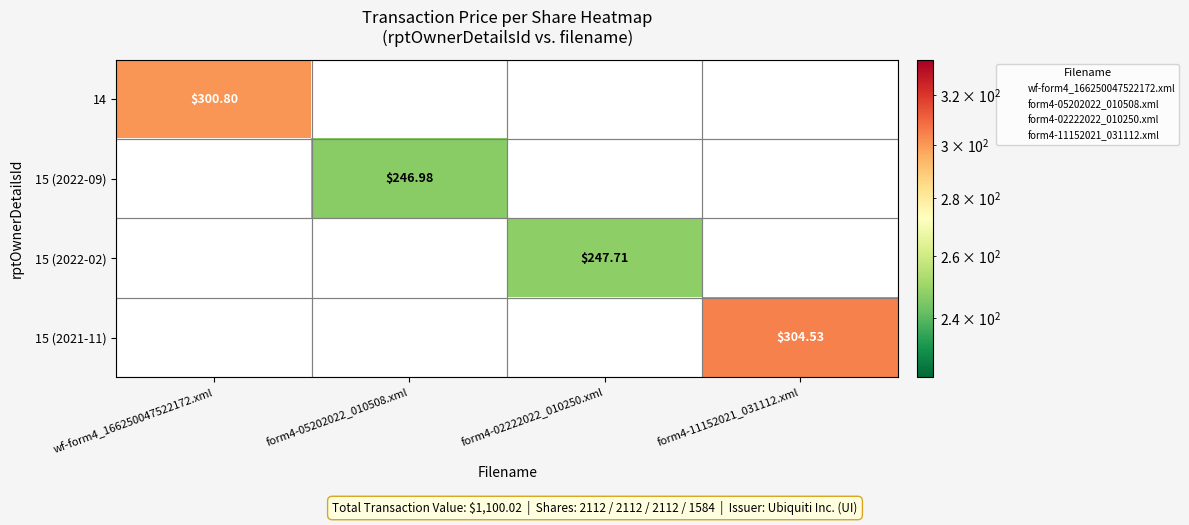

How many positive values does the 15 (2022-02) series have?

1